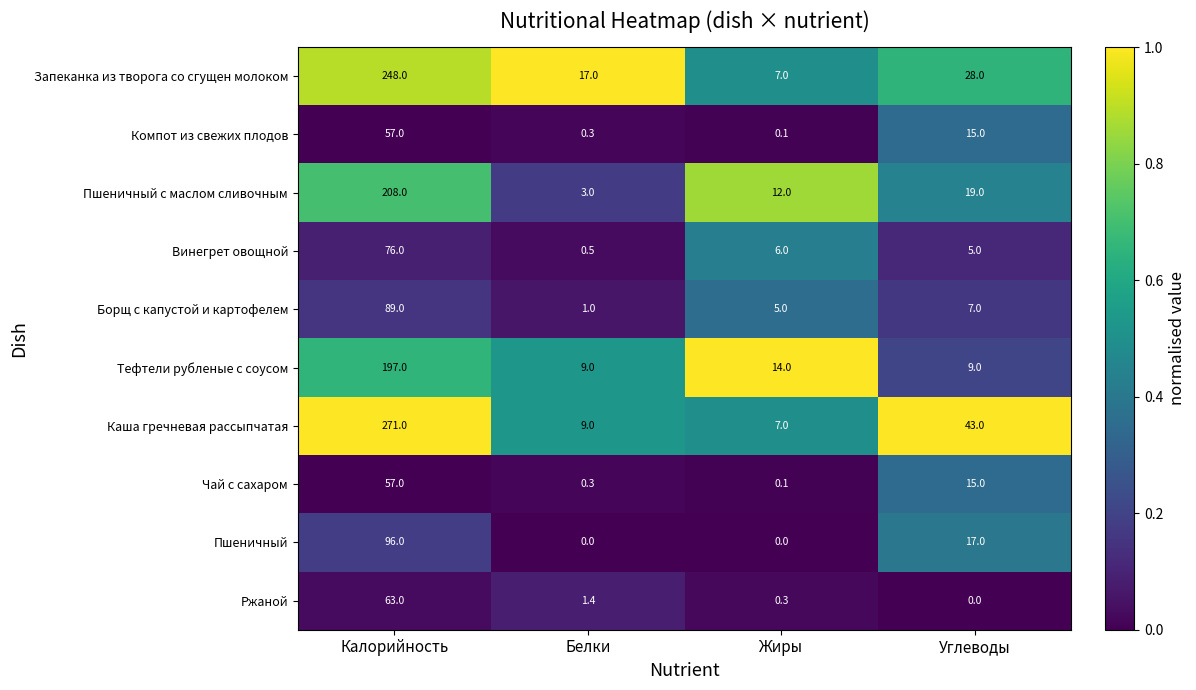

Which series has the largest total across all categories?

Каша гречневая рассыпчатая